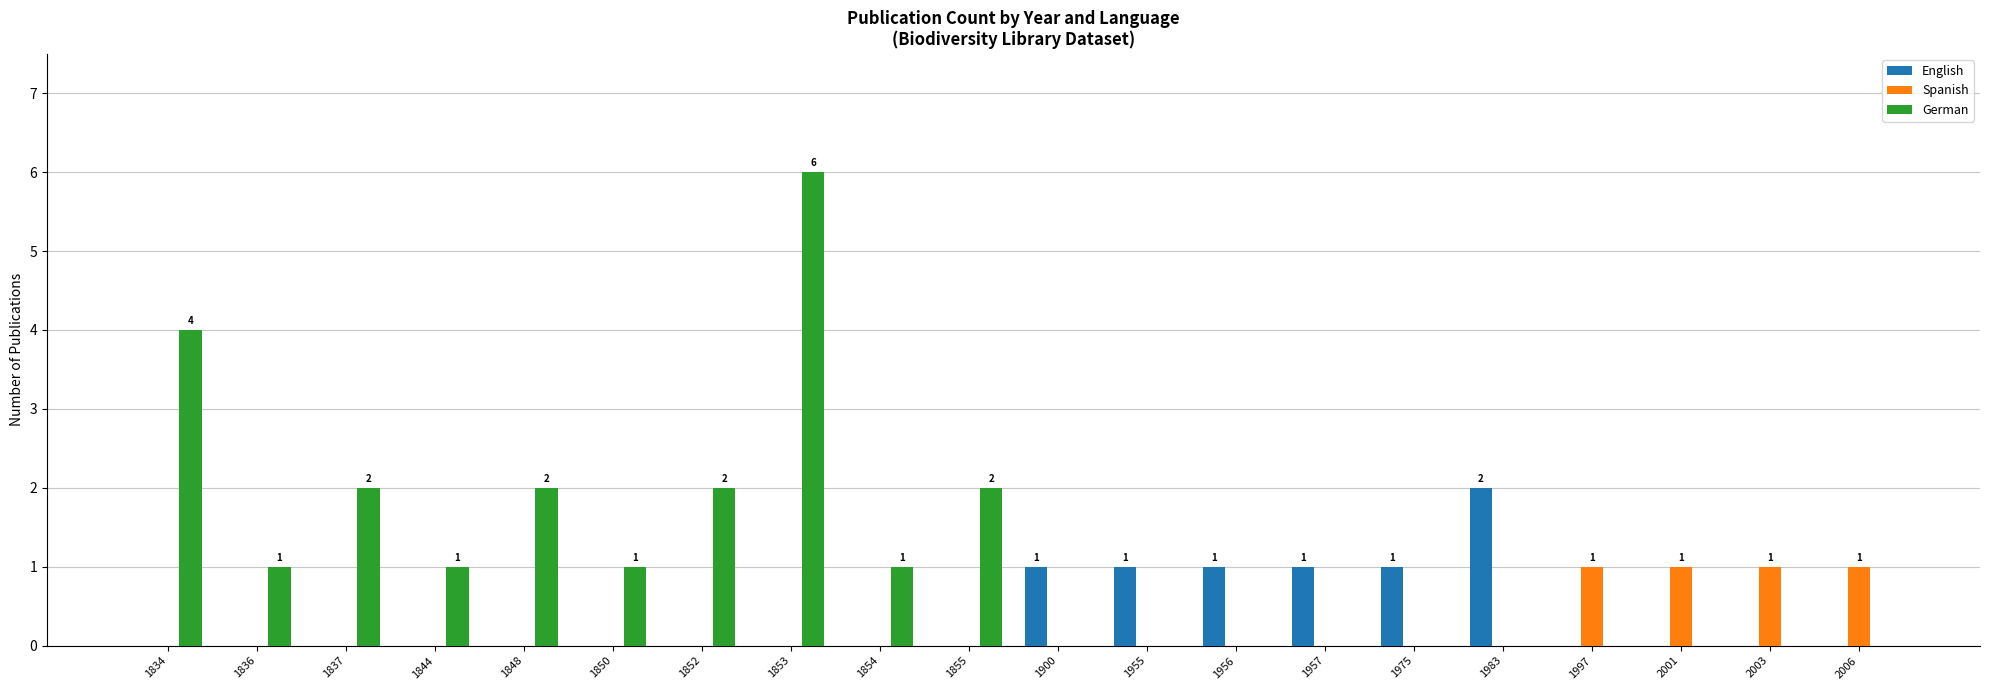

What is the maximum value for Spanish?

1